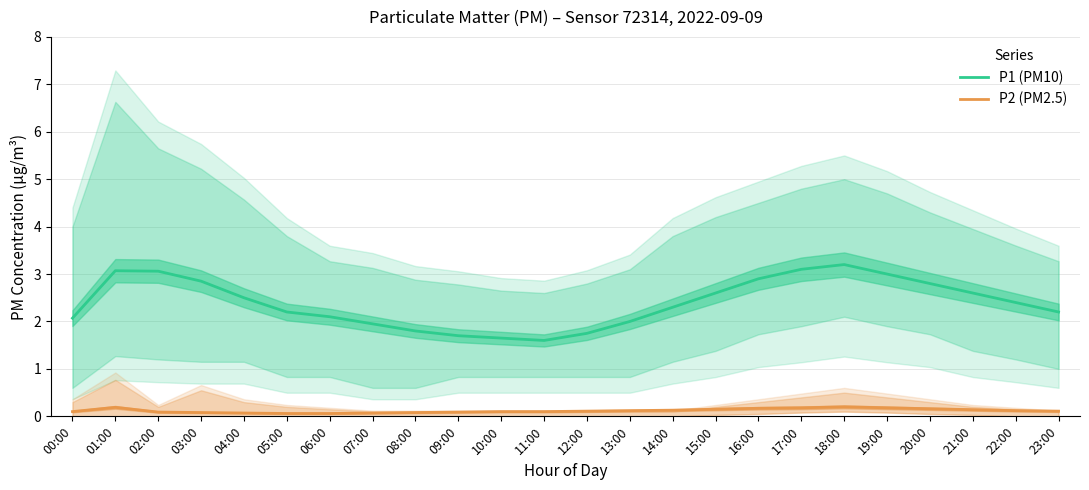

At which category is the sum across all series the highest?

18:00